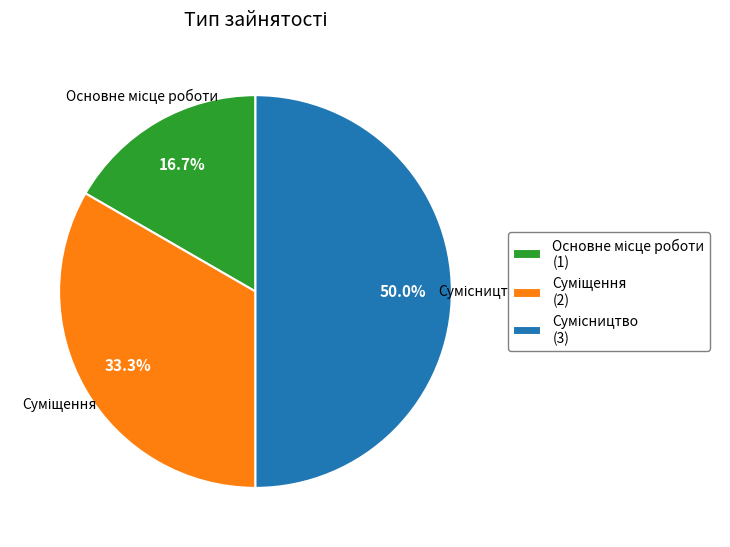

Does Основне місце роботи represent more than half of the total?

No